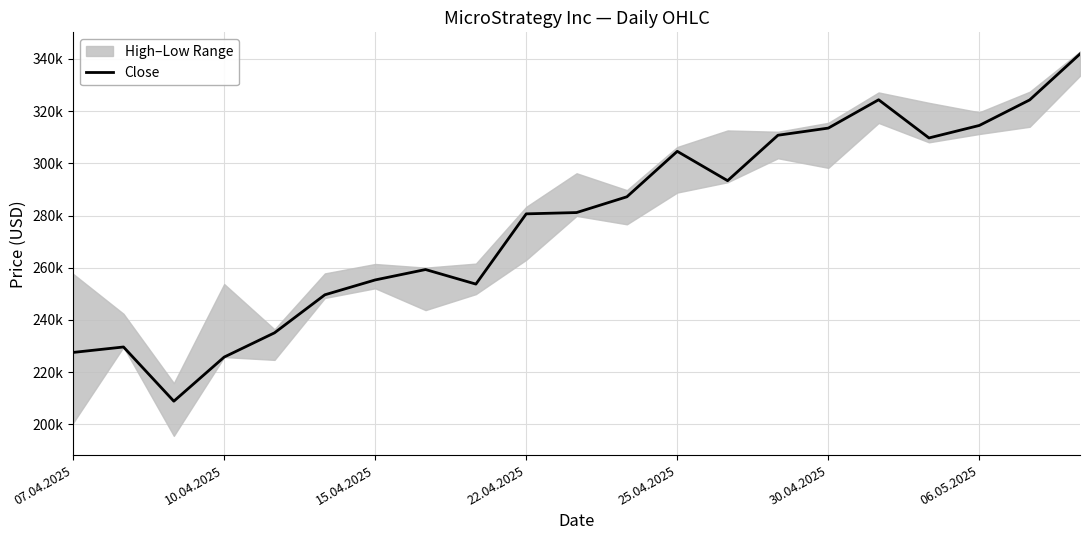

At which label does the data first exceed 281141?

11